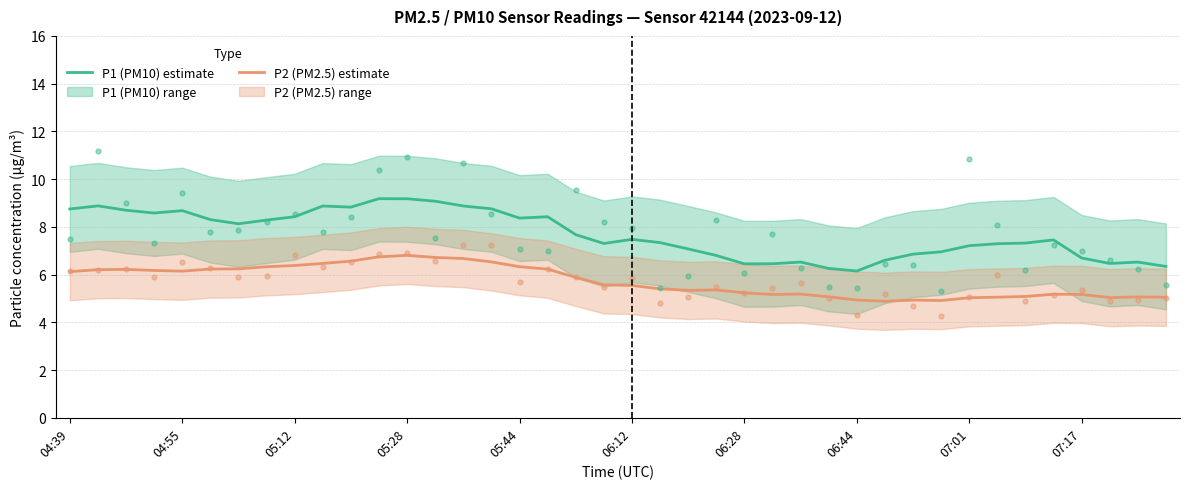

Which series reaches the maximum Y coordinate?

P1 (PM10) estimate